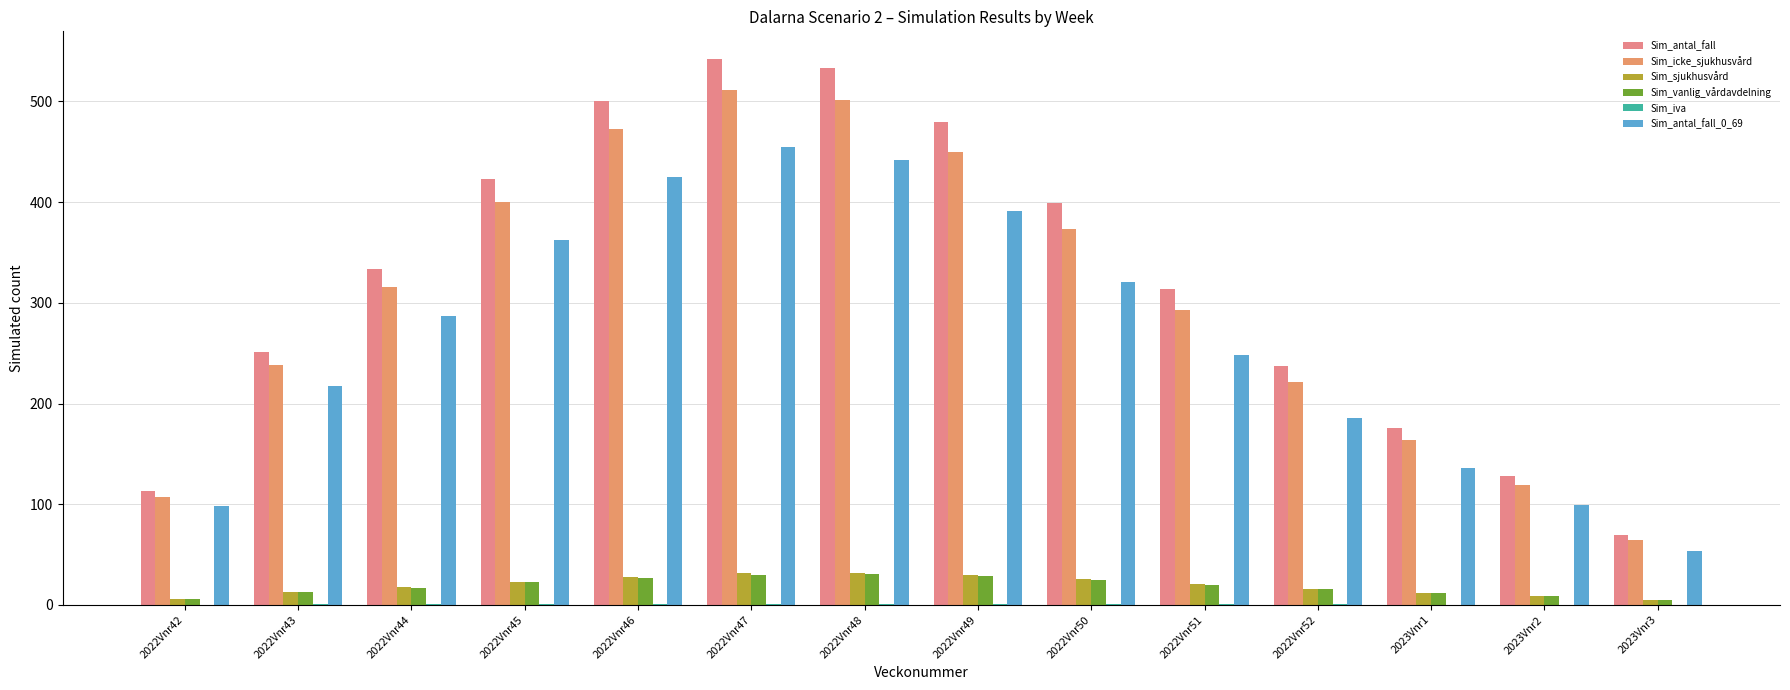

Rank the categories by Sim_antal_fall value from highest to lowest.

2022Vnr47, 2022Vnr48, 2022Vnr46, 2022Vnr49, 2022Vnr45, 2022Vnr50, 2022Vnr44, 2022Vnr51, 2022Vnr43, 2022Vnr52, 2023Vnr1, 2023Vnr2, 2022Vnr42, 2023Vnr3